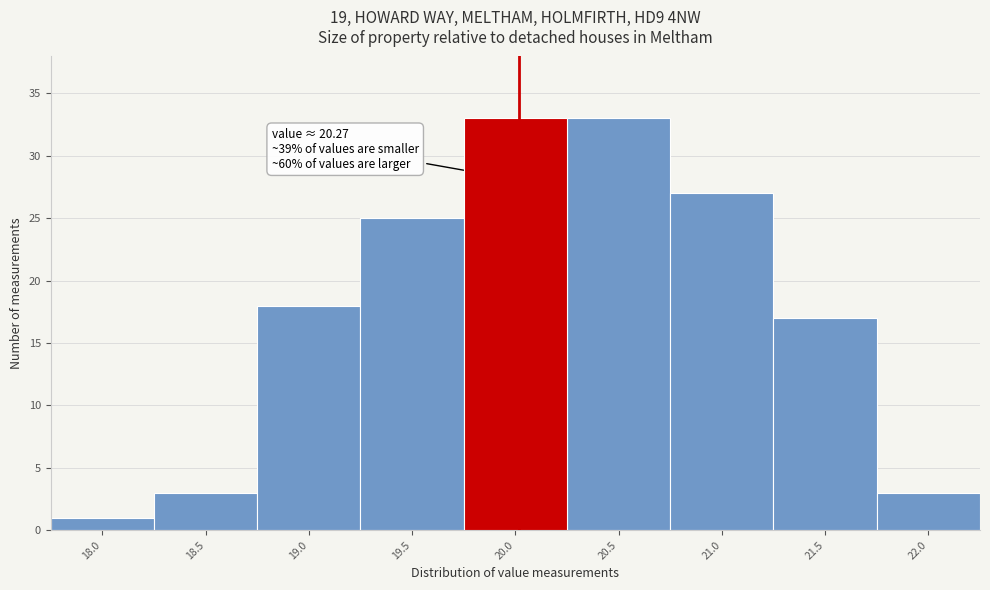

Reading left to right, transcribe all the data shown in this chart.

18.0=1	18.5=3	19.0=18	19.5=25	20.0=33	20.5=33	21.0=27	21.5=17	22.0=3